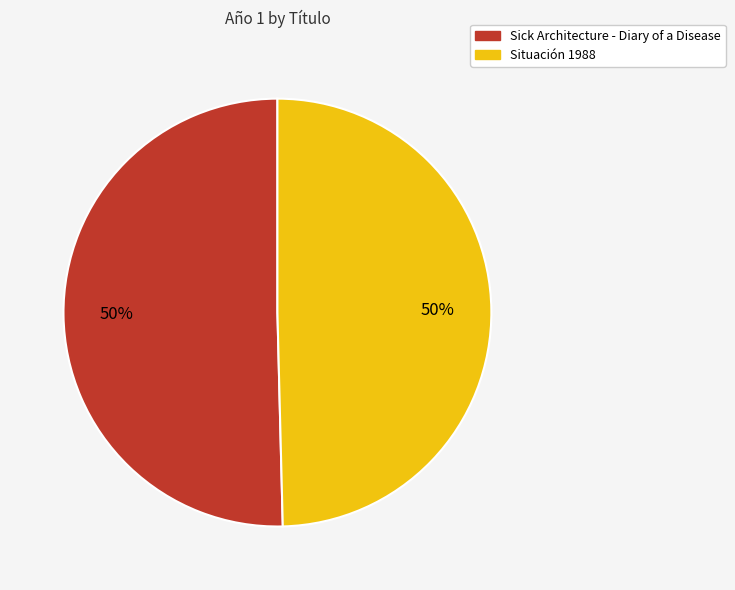

The Situación 1988 slice represents 43% of the pie. True or false?

False